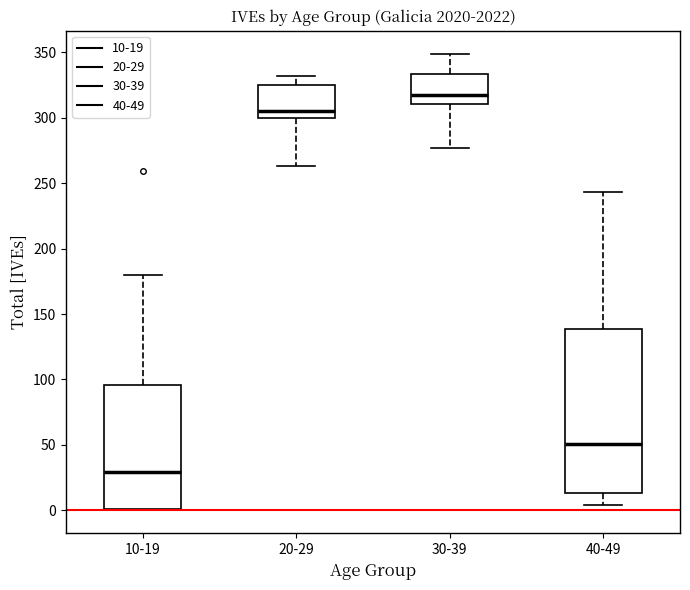

Reading left to right, read every box against the y-axis: the position of its median line, the range the box covers, and the ends of its whiskers. The values are not printed on the chart, so give them approximately, as read against the axis.

10-19: median 30, box 0 to 95, whiskers 0 to 180
20-29: median 305, box 300 to 325, whiskers 265 to 330
30-39: median 315, box 310 to 335, whiskers 275 to 350
40-49: median 50, box 15 to 140, whiskers 5 to 245